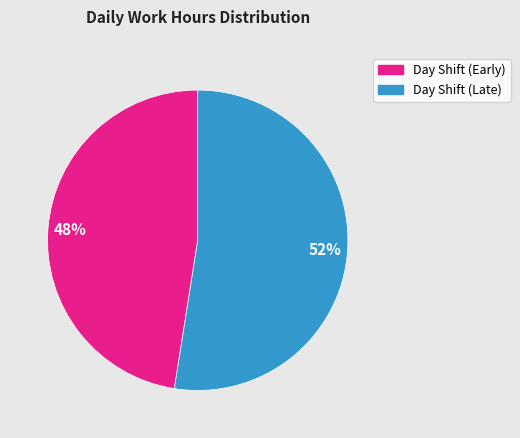

To the nearest percent, what is the average slice percentage?

50%